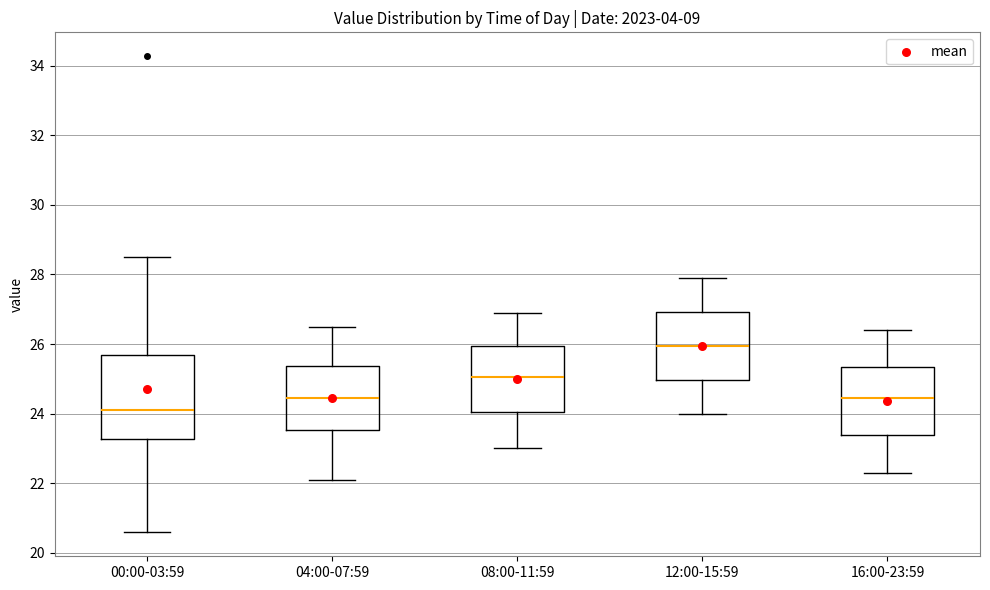

Which box is the tallest, from its lower edge to its upper edge?

00:00-03:59